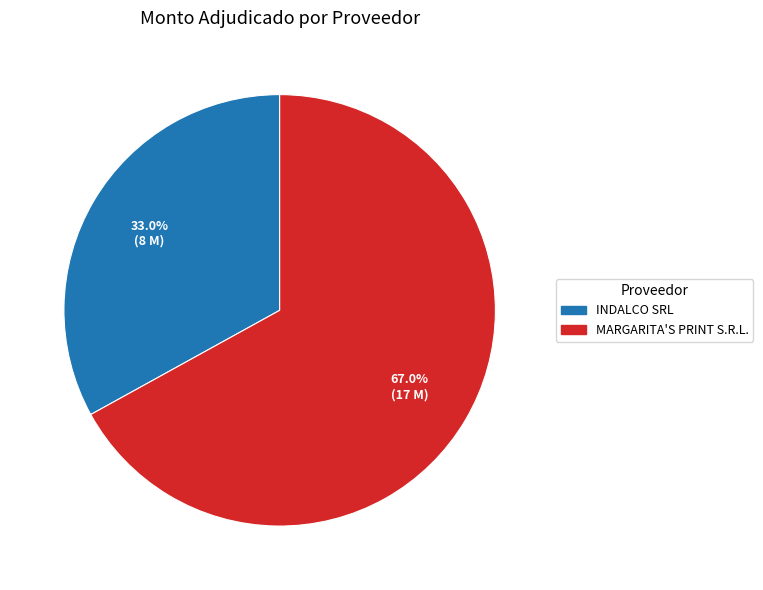

What is the smallest slice in the pie chart?

INDALCO SRL